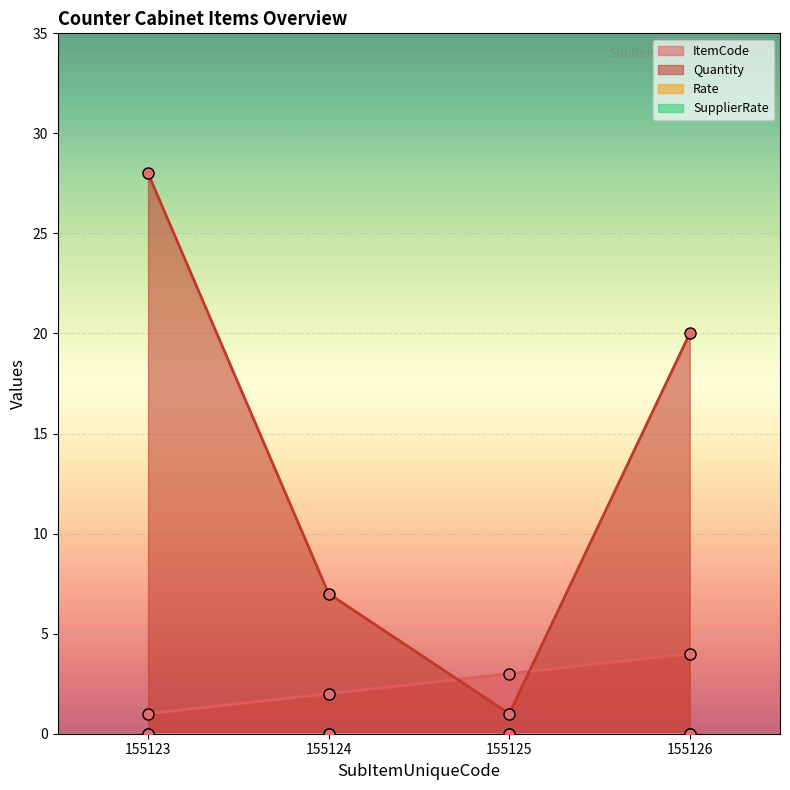

The value of Quantity at 155124 is 10. True or false?

False